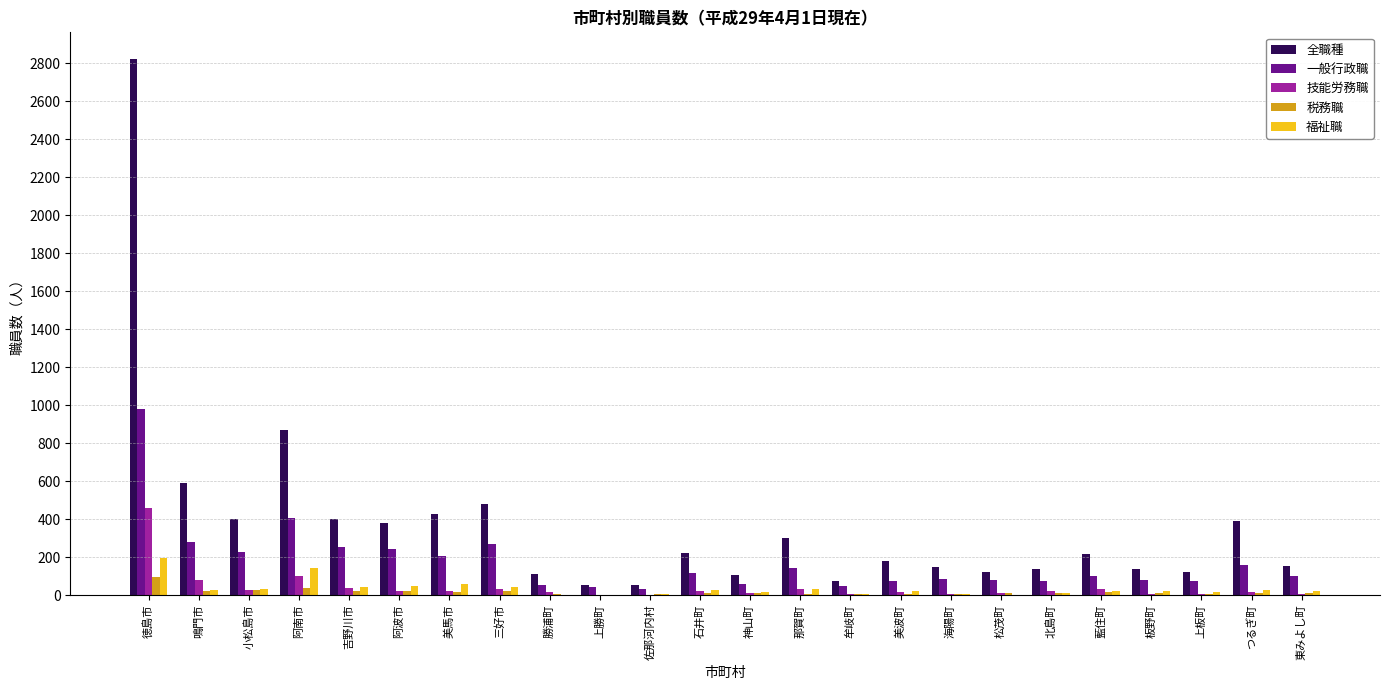

What are all the series names shown in the legend?

全職種, 一般行政職, 技能労務職, 税務職, 福祉職